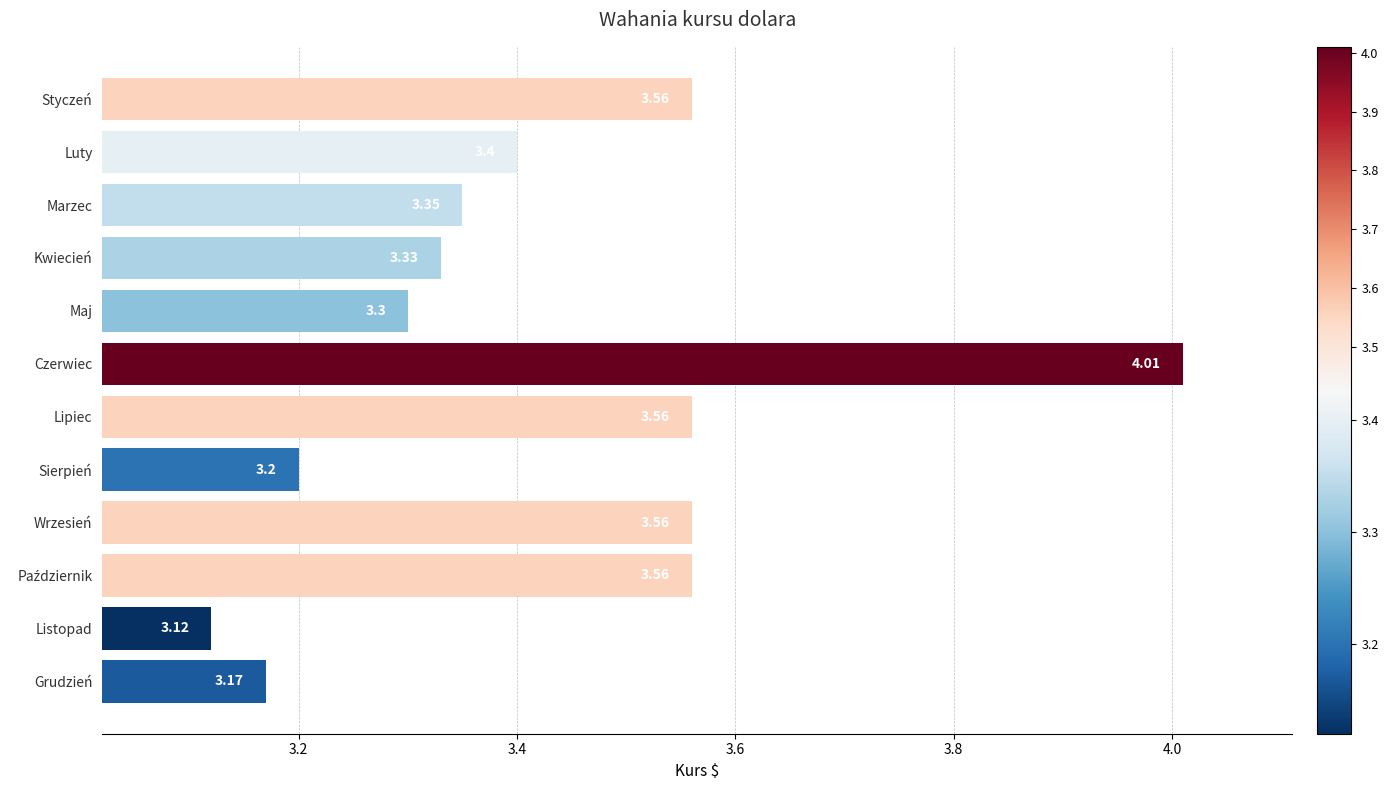

What is the difference between the maximum and minimum values?

0.9